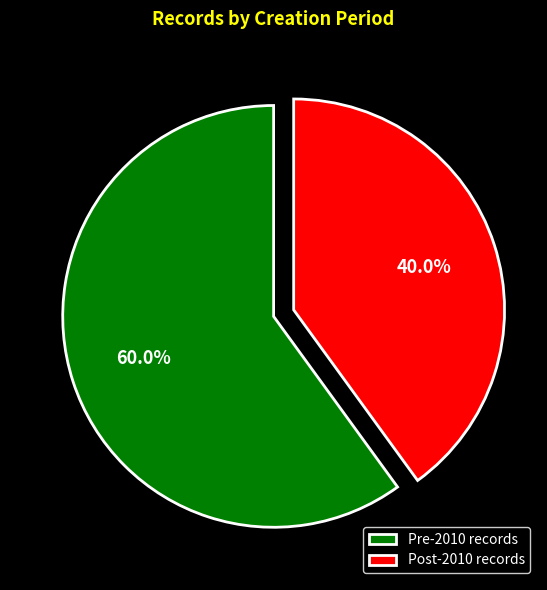

Does Pre-2010 records represent more than half of the total?

Yes